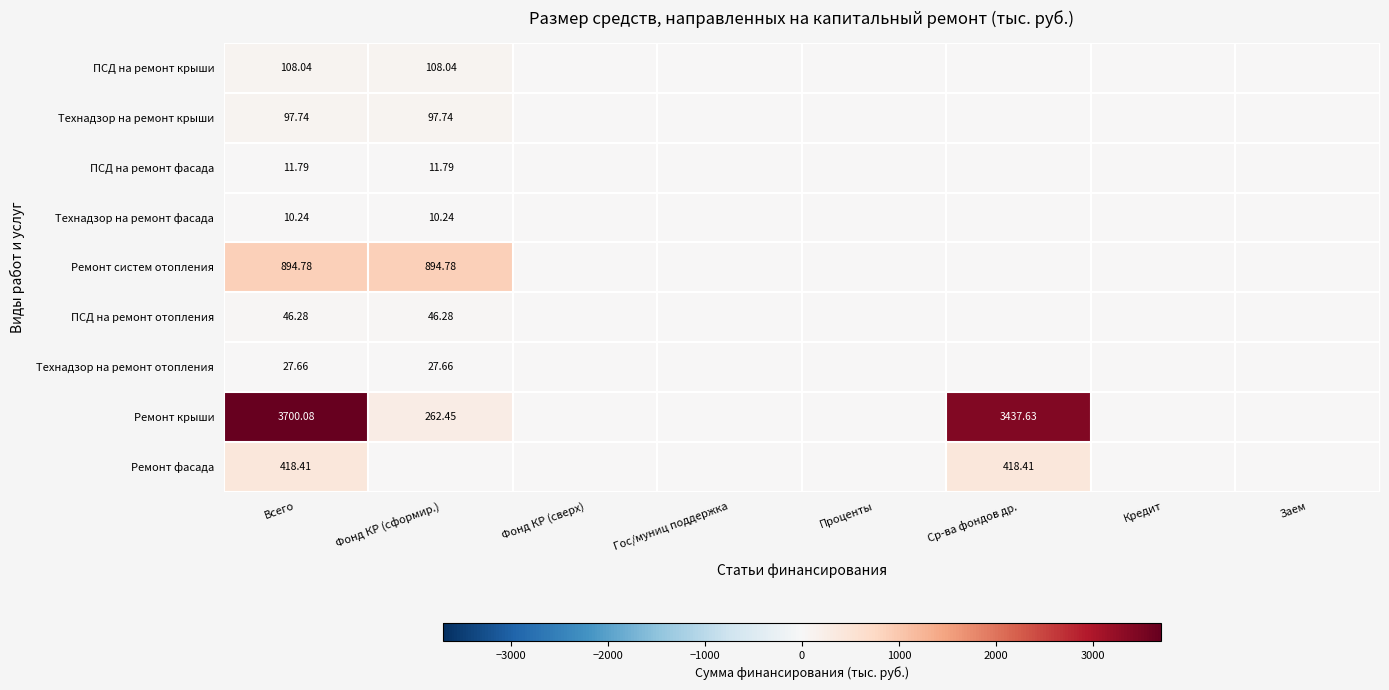

Count the number of categories in the chart.

8